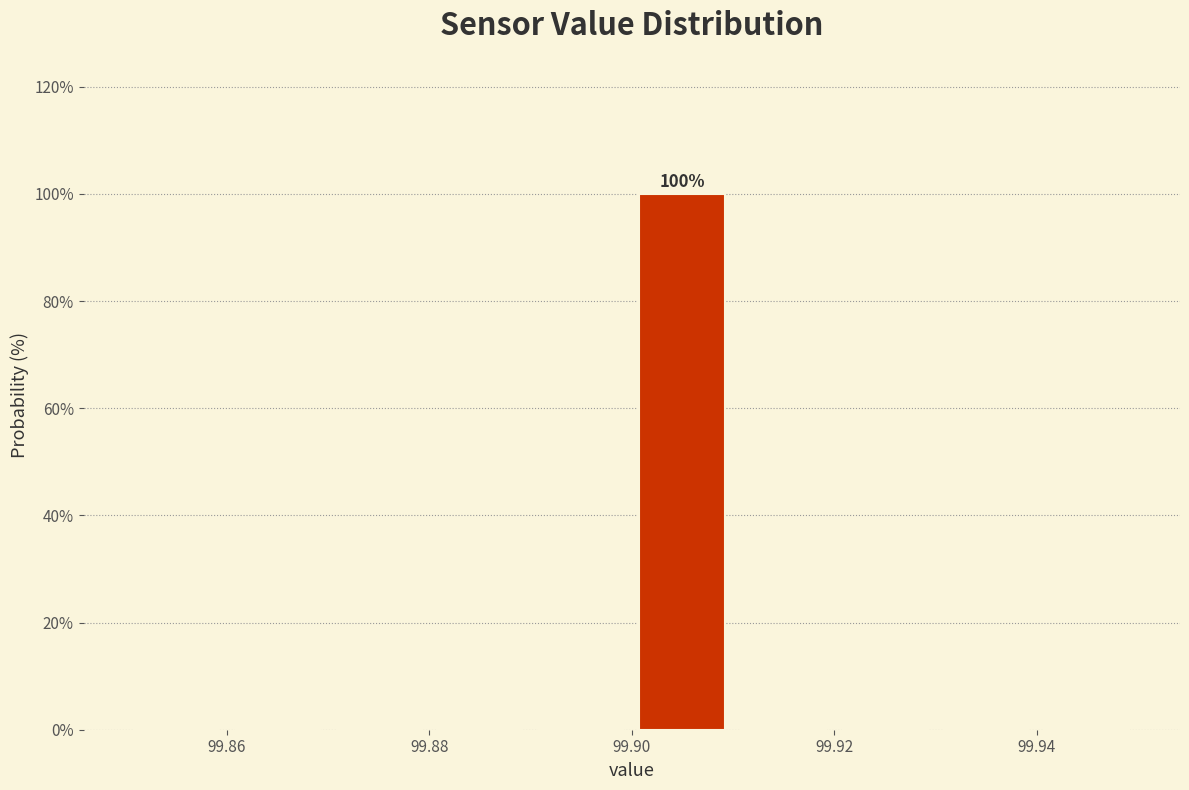

Over which range of the x-axis is the bar tallest?

99.90 to 99.91